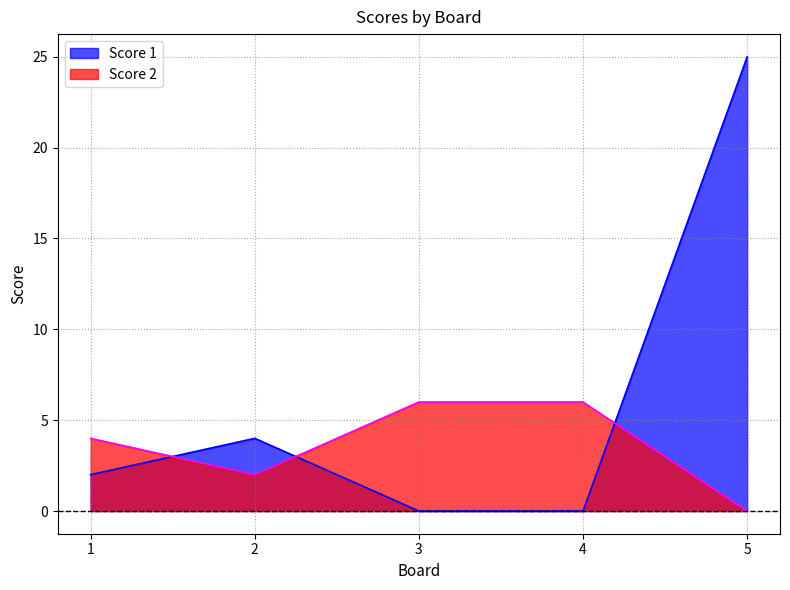

At which label does Score 2 reach its peak?

3